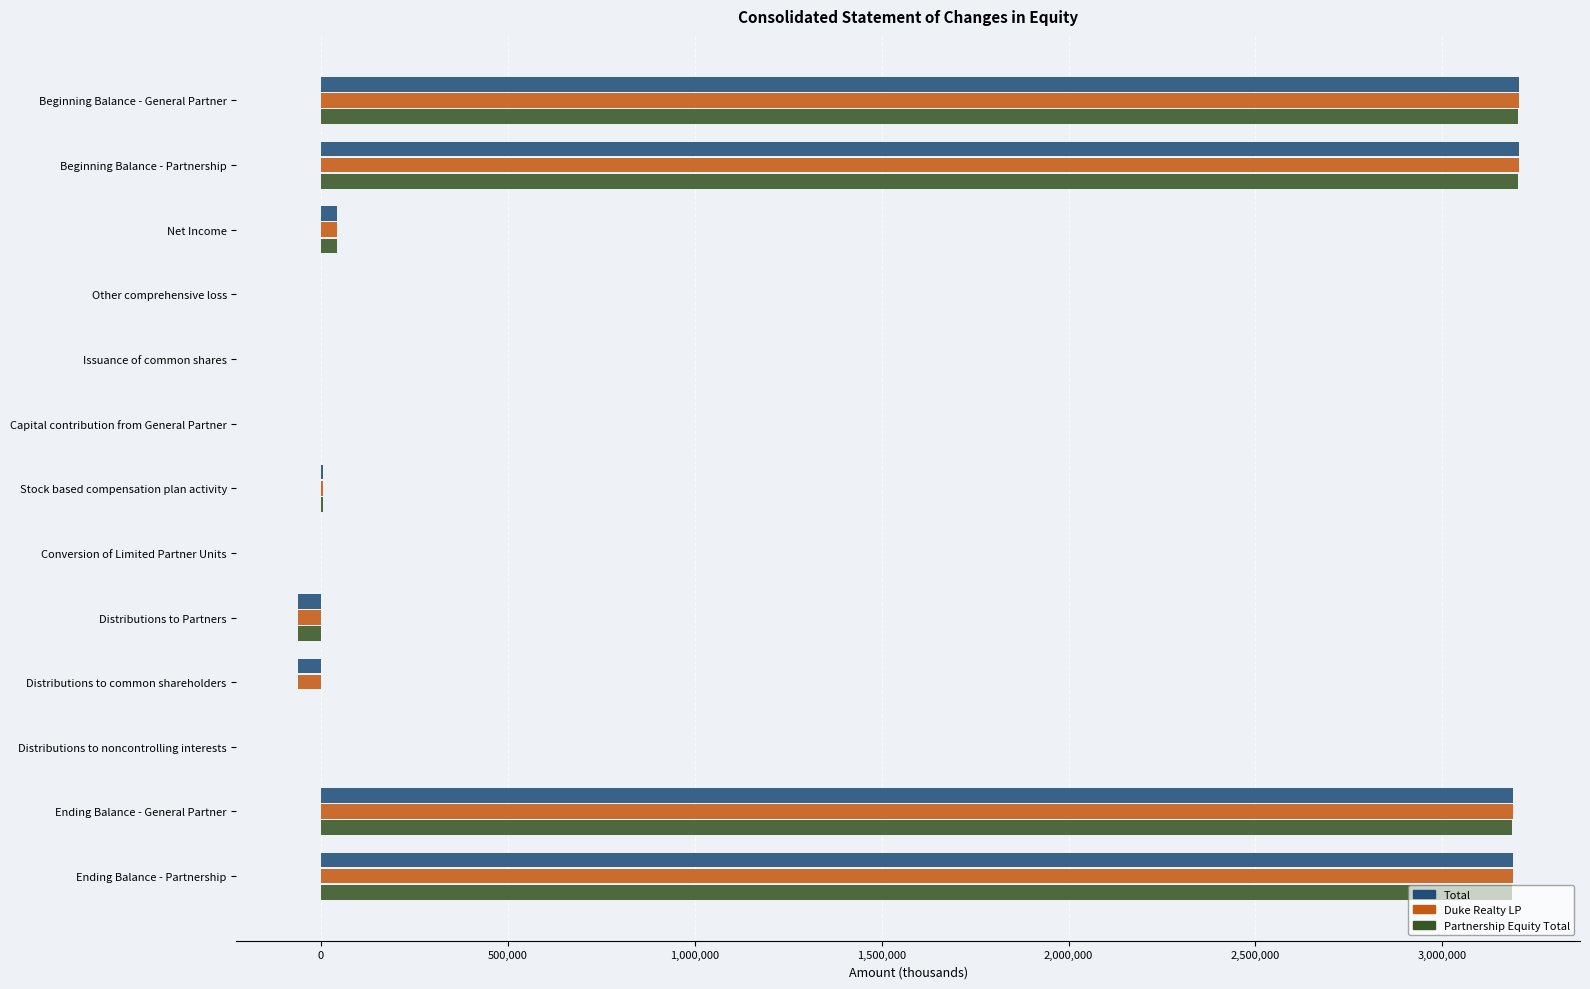

Is it true that Total equals 3190117 at Ending Balance - Partnership?

True